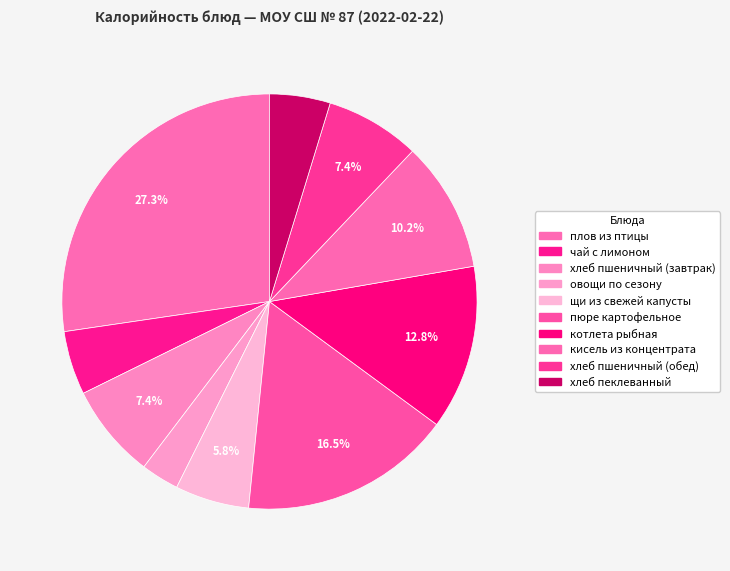

How many segments does this pie chart have?

10